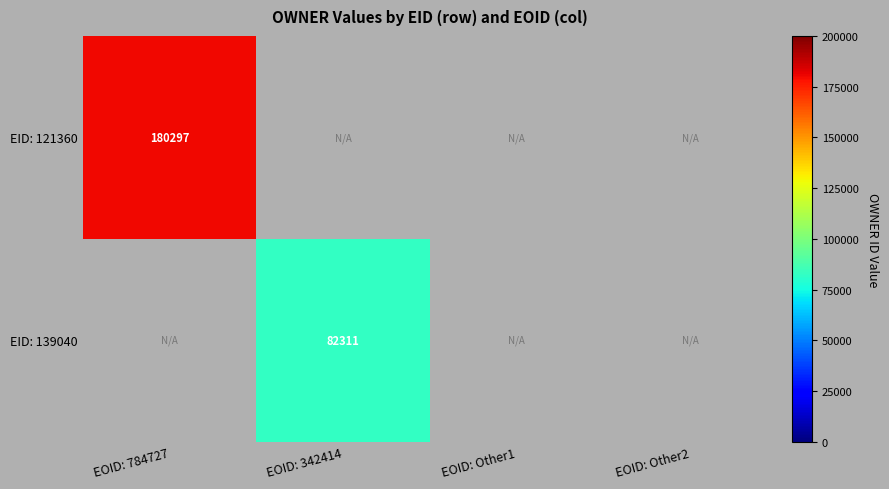

Is it true that EID: 121360 equals 57766 at EOID: 784727?

False